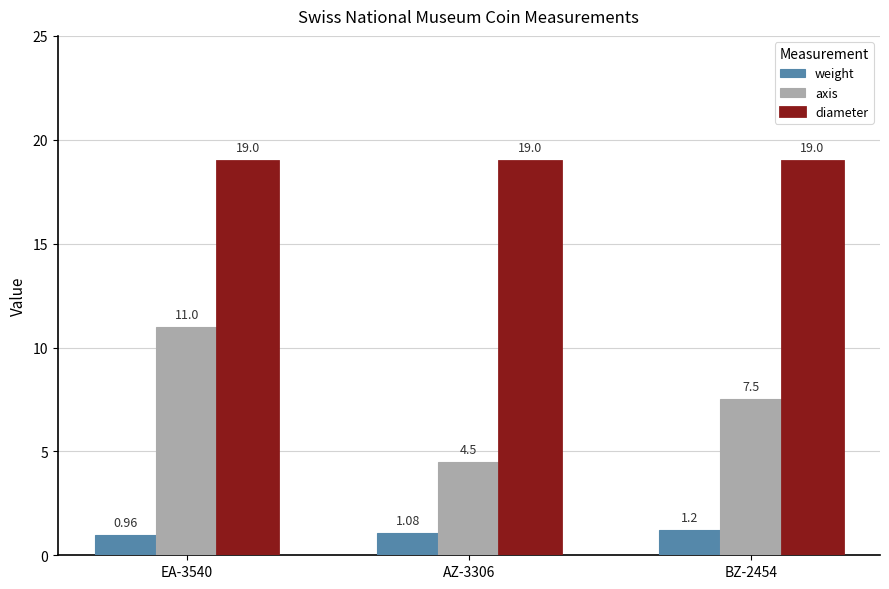

What value does the axis series have at AZ-3306?

4.5